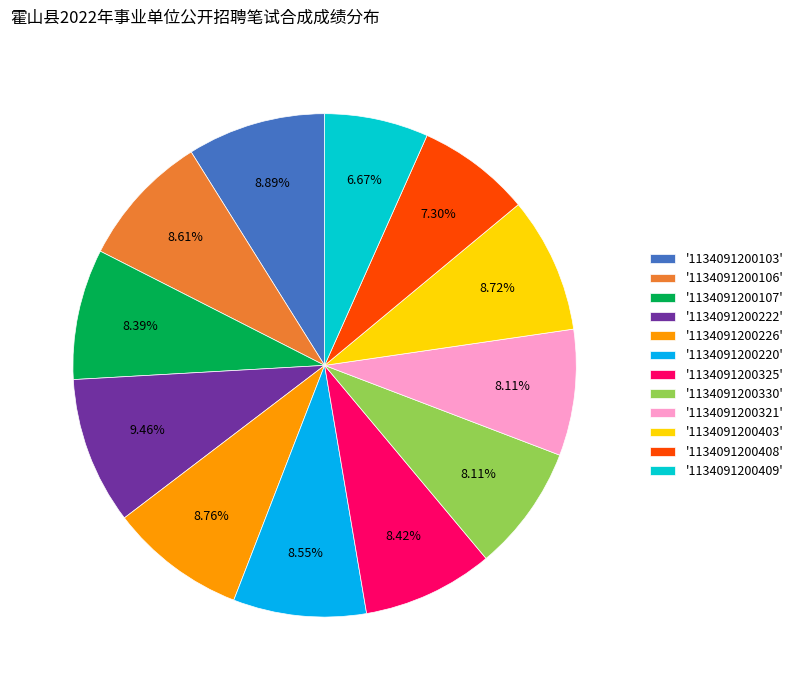

Approximately how many times larger is the value at '1134091200106' compared to '1134091200103'?

1.0